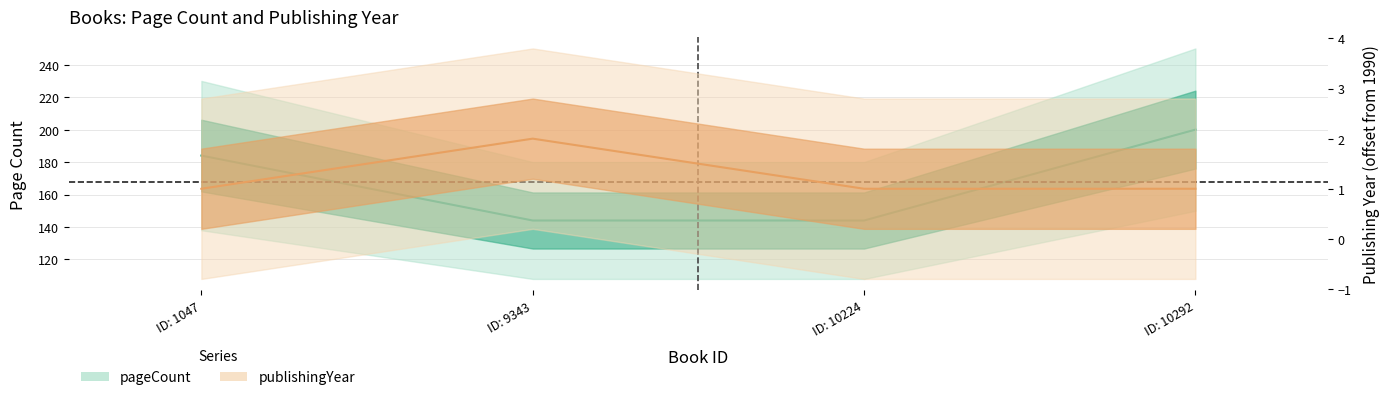

Reading right to left, list all the values displayed in this chart.

pageCount: 200	144	144	184
publishingYear: 1	1	2	1